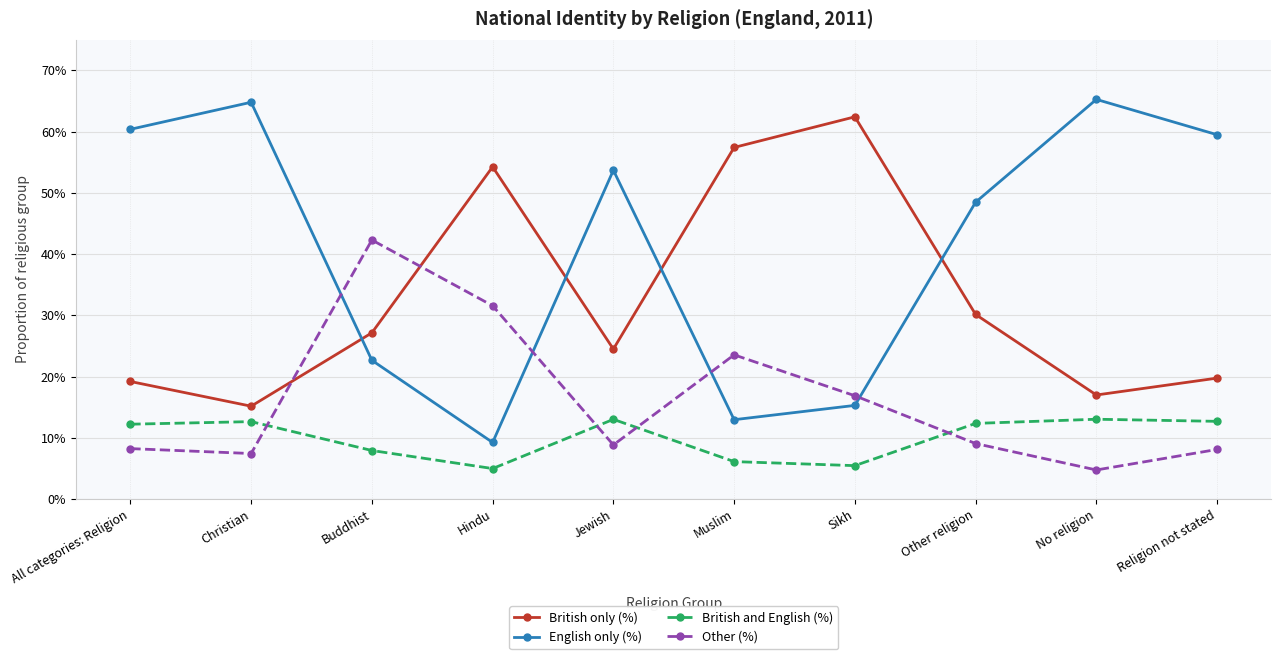

What are all the series names shown in the legend?

British only (%), English only (%), British and English (%), Other (%)